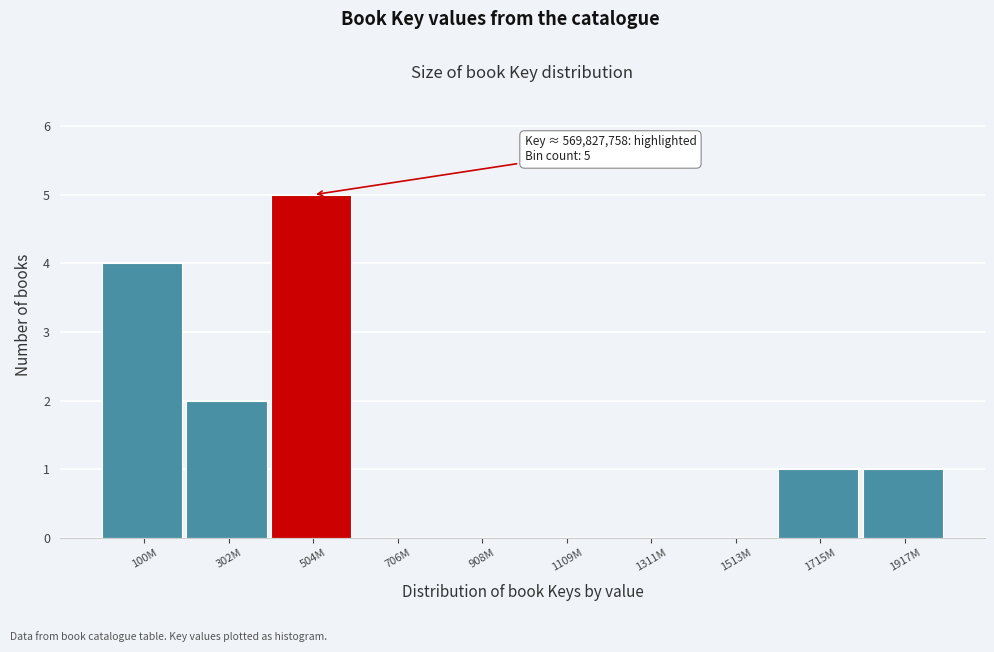

Reading right to left, list all the values displayed in this chart.

1917M=1	1715M=1	1513M=0	1311M=0	1109M=0	908M=0	706M=0	504M=5	302M=2	100M=4